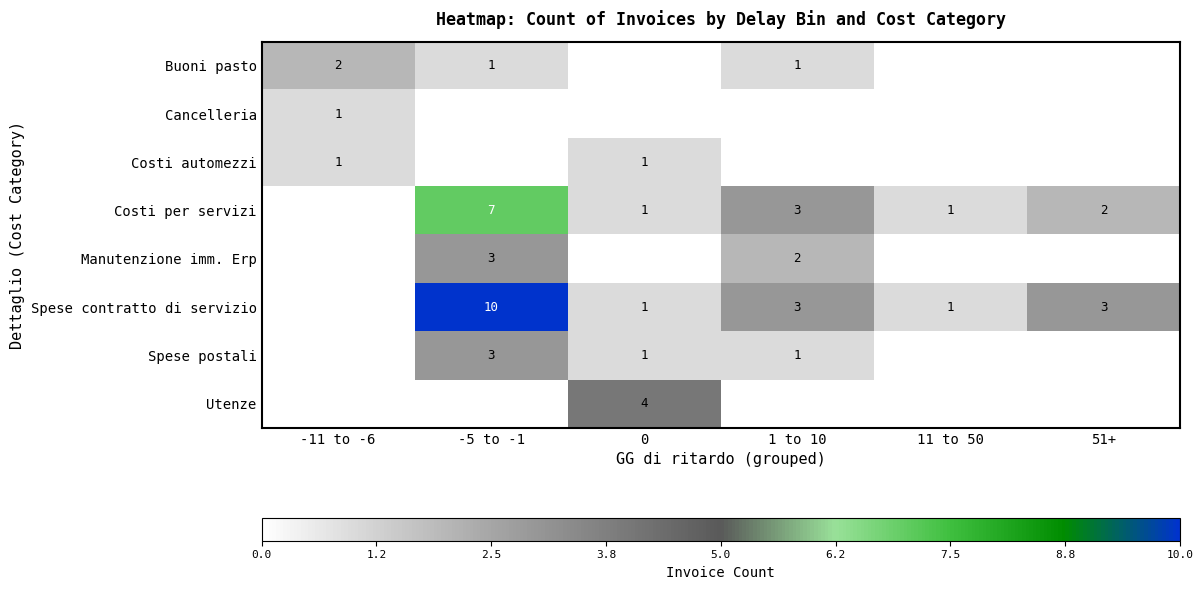

Between 0 and -11 to -6, which is larger?

-11 to -6